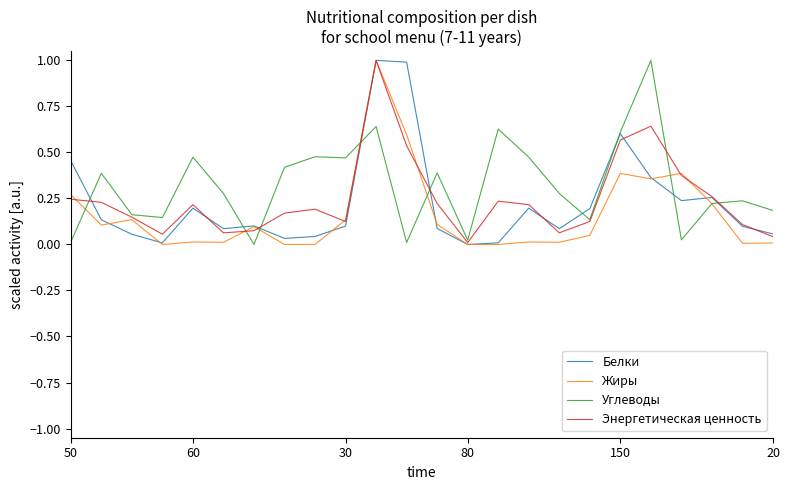

In Энергетическая ценность, how many points are lower than both neighbors (excluding endpoints)?

5